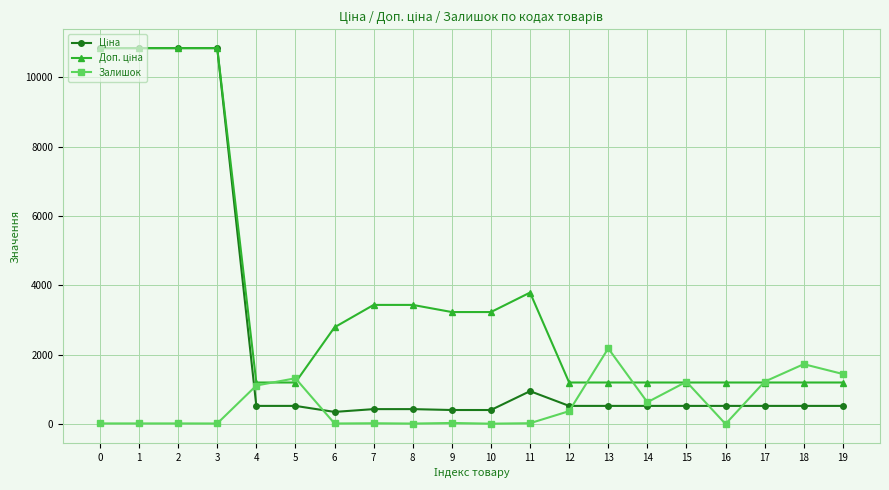

What is the greatest value displayed?

10840.1